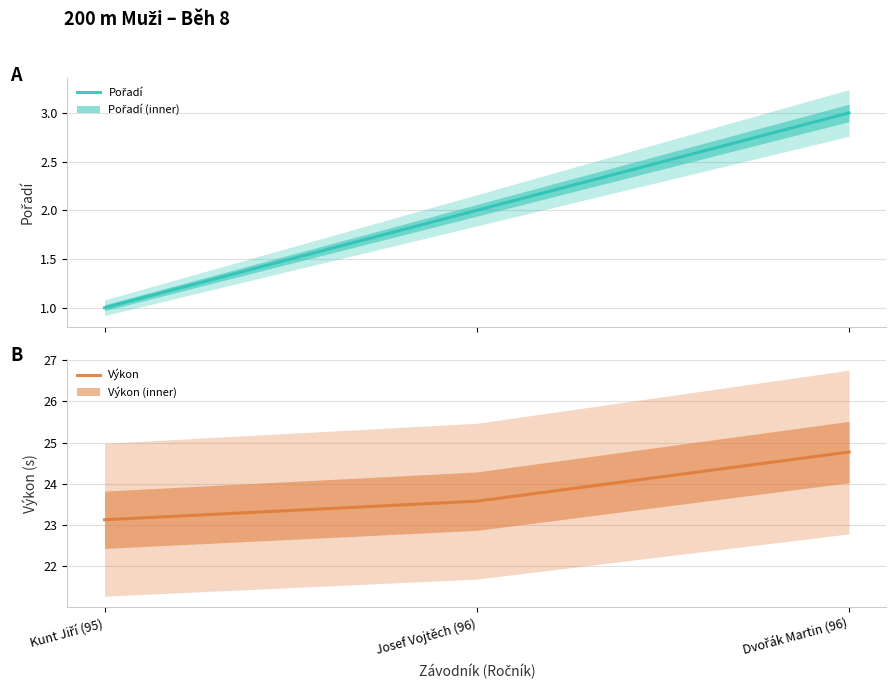

List the series in order of their peak value, lowest first.

Pořadí, Výkon